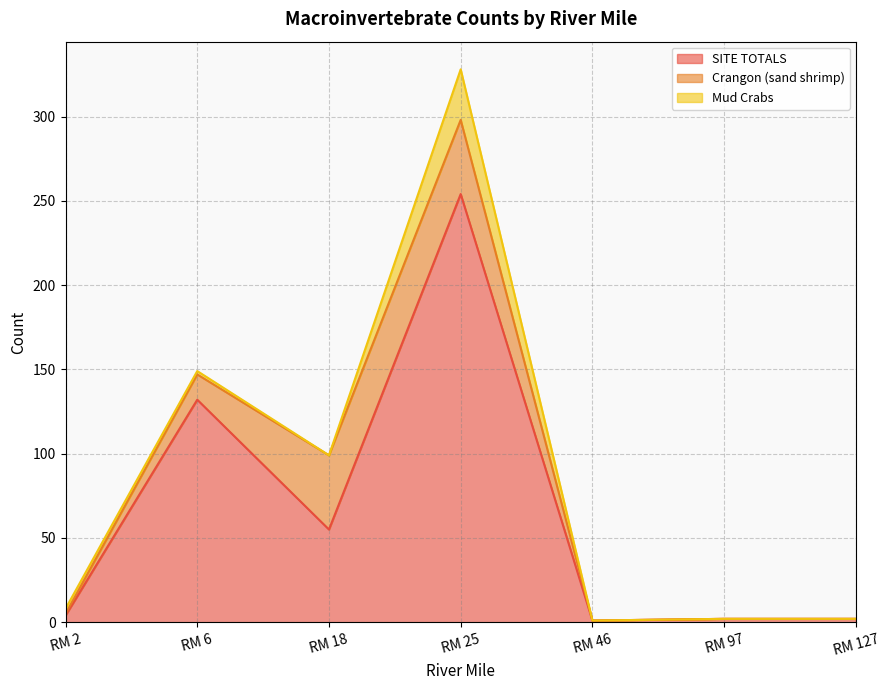

At which label is SITE TOTALS closest to 127?

RM 6